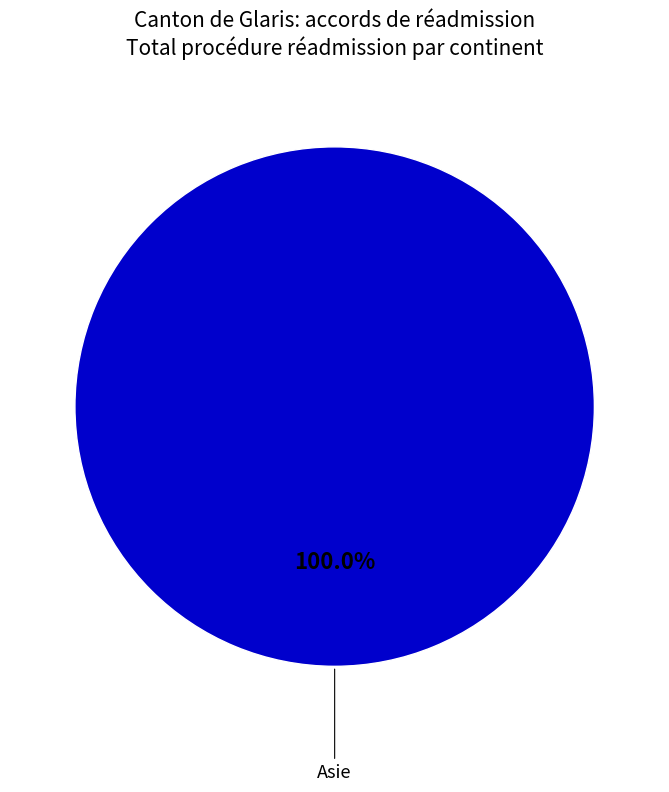

How many segments does this pie chart have?

1